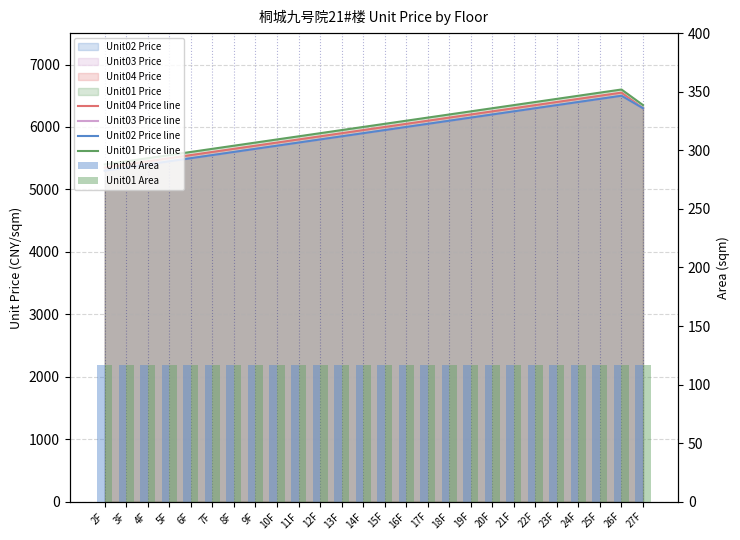

What is the value of the Unit01 Price line bar at the 20th from the left?

6350.0